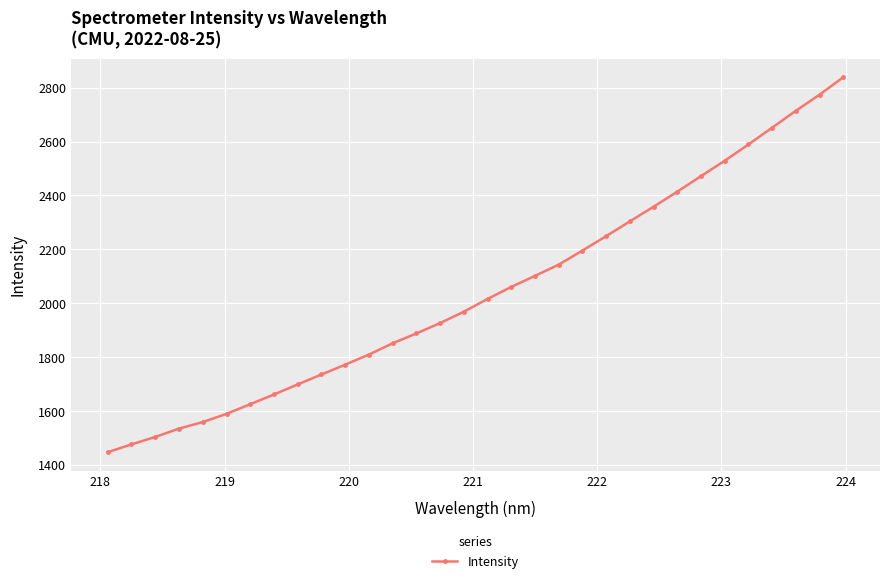

What is the difference between the second highest and minimum values?

1326.4